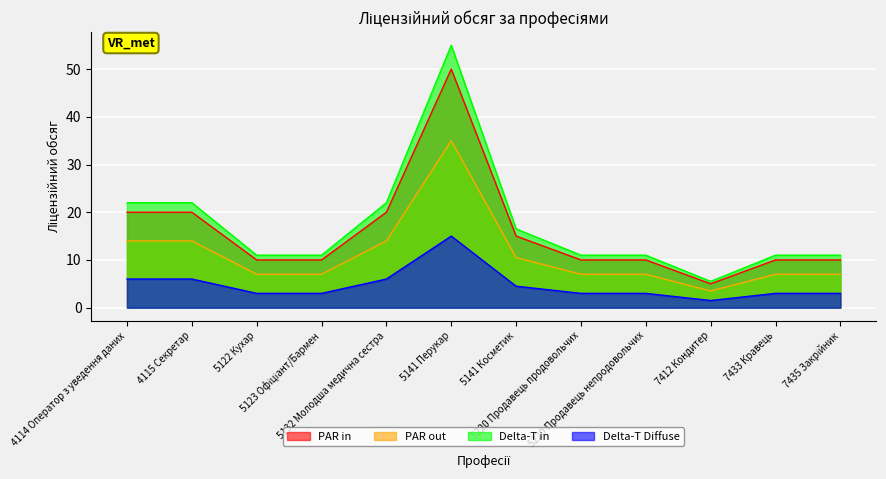

Approximately how many times larger is the value at 7433 Кравець compared to 4115 Секретар?

0.5